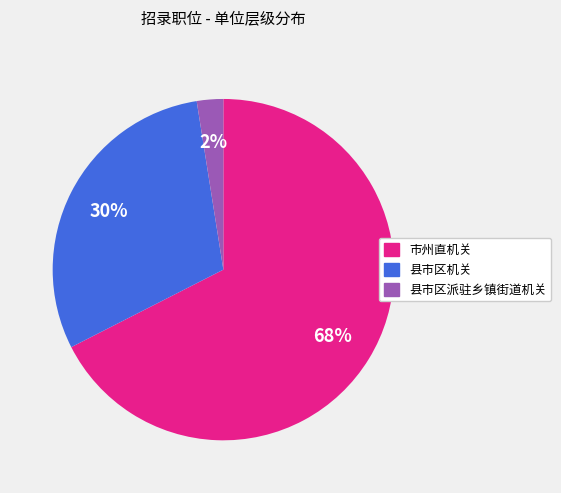

Which category has the smallest portion of the pie?

县市区派驻乡镇街道机关